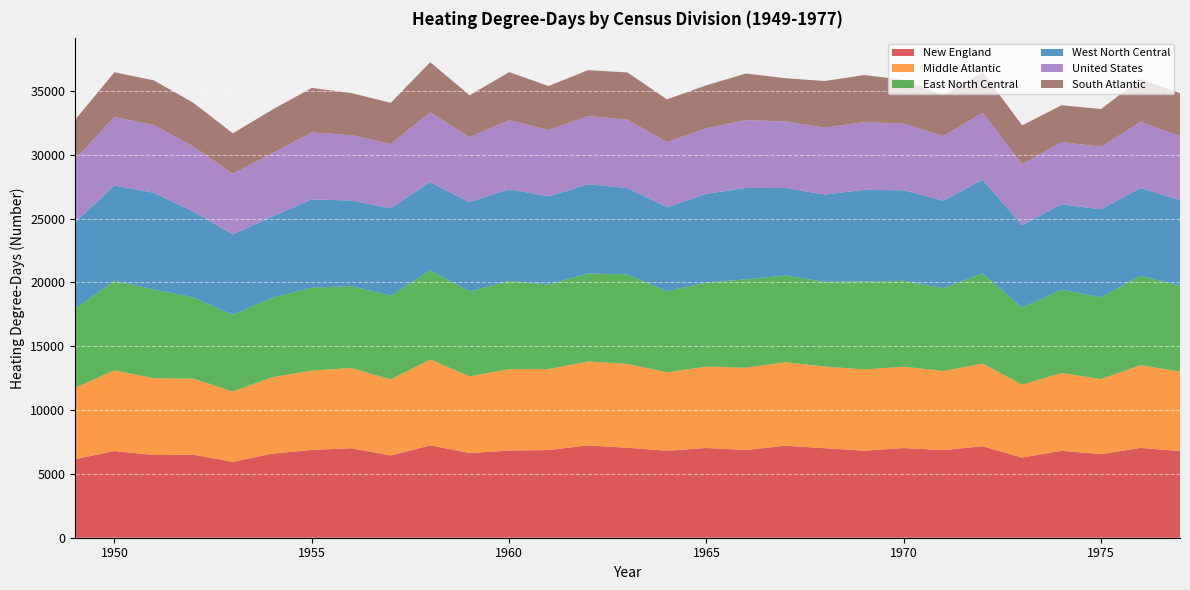

Reading left to right, what are all the values shown in this chart?

New England: 6148	6793	6476	6500	5945	6587	6872	7009	6444	7230	6634	6826	6870	7231	7047	6816	7027	6871	7203	7009	6812	7022	6863	7163	6279	6807	6545	7034	6787
Middle Atlantic: 5597	6313	6017	5961	5506	5981	6220	6282	5953	6727	6001	6376	6338	6572	6566	6141	6379	6444	6545	6396	6366	6376	6191	6482	5711	6097	5881	6481	6225
East North Central: 6171	7028	6944	6368	6008	6225	6488	6419	6554	6986	6660	6909	6625	6895	7013	6344	6588	6924	6796	6632	6895	6721	6495	7054	6038	6524	6407	7002	6736
West North Central: 6775	7461	7572	6719	6293	6362	6918	6696	6851	6906	6985	7191	6898	6987	6760	6589	6938	7159	6850	6840	7178	7094	6846	7335	6449	6691	6886	6874	6692
United States: 4933	5362	5310	5082	4747	4961	5242	5124	5043	5463	5091	5400	5190	5340	5357	5082	5143	5305	5211	5243	5299	5214	5068	5247	4760	4877	4900	5177	5012
South Atlantic: 3109	3495	3497	3429	3176	3410	3487	3296	3214	3932	3280	3764	3456	3596	3698	3361	3358	3652	3386	3647	3688	3437	3187	3176	3062	2878	2953	3367	3365